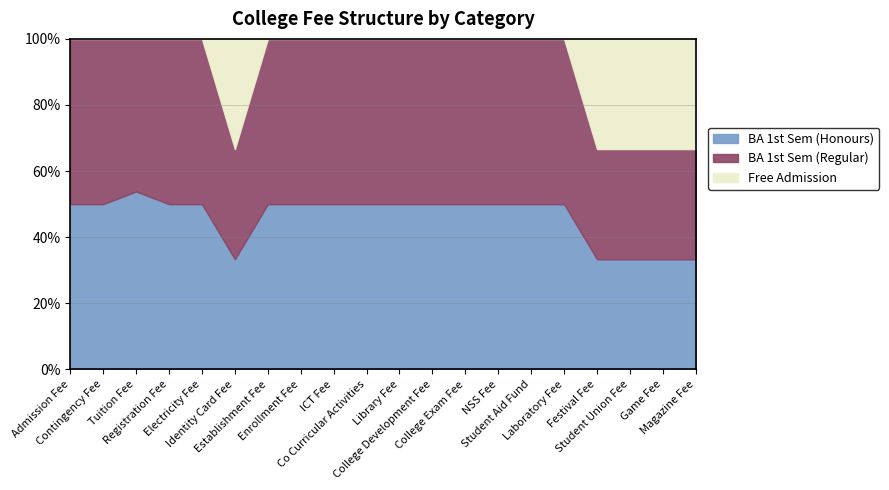

What is the difference between the second highest and minimum values in the BA 1st Sem (Honours) series?

16.7